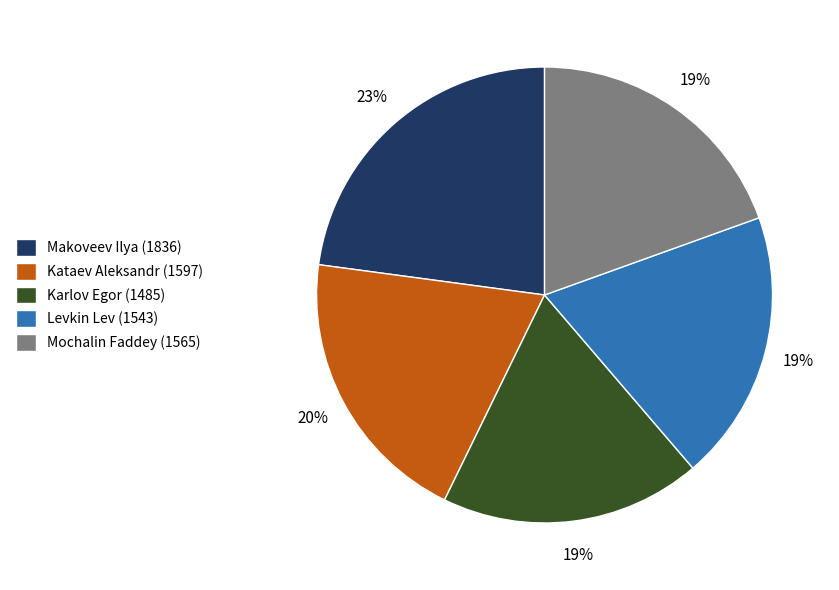

Does any single category account for the majority?

No